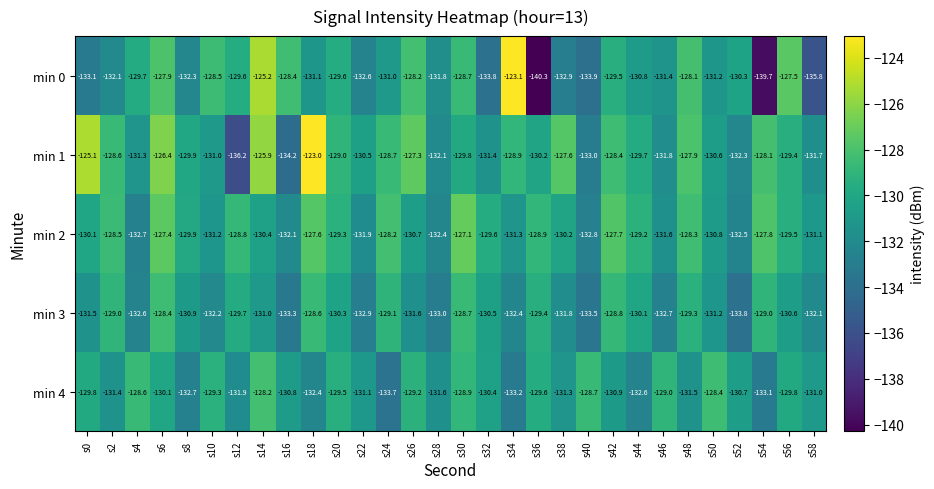

Rank the series by their maximum value, from highest to lowest.

min 1, min 0, min 2, min 4, min 3